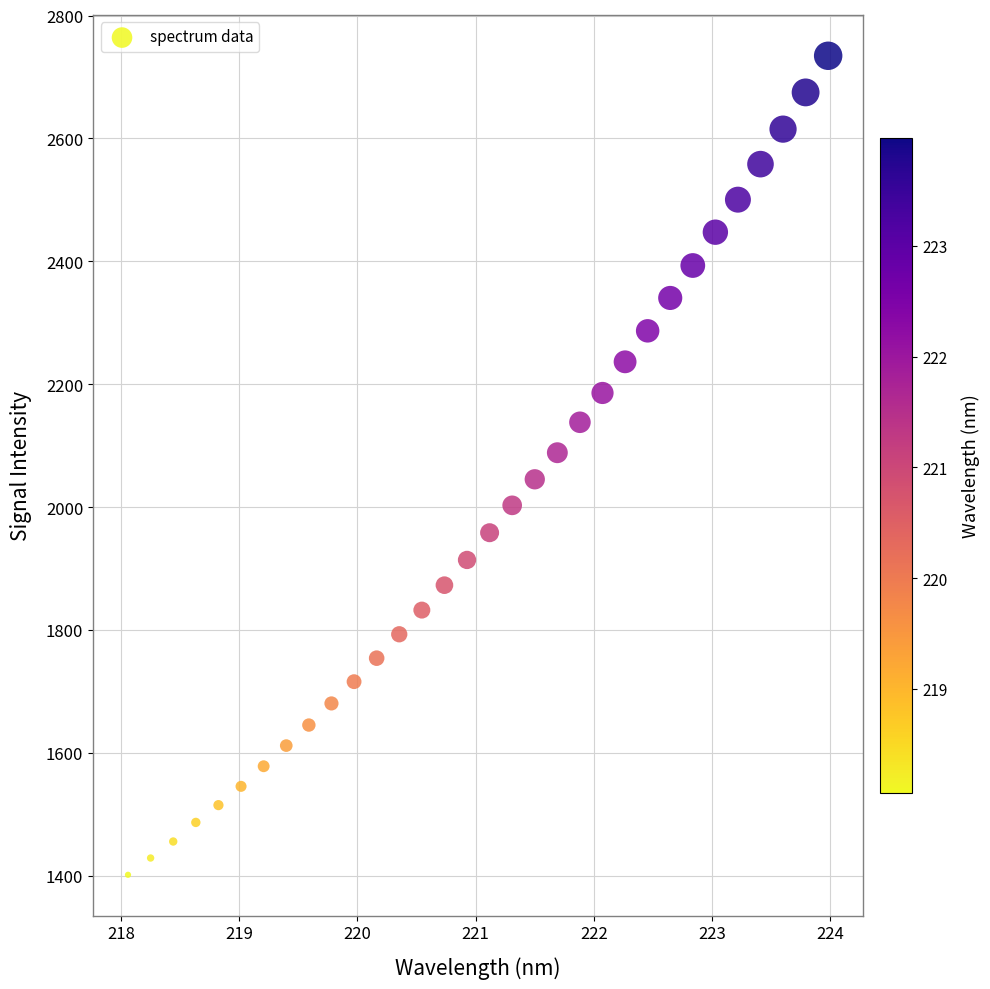

What is the range of X values (max minus min)?

5.9